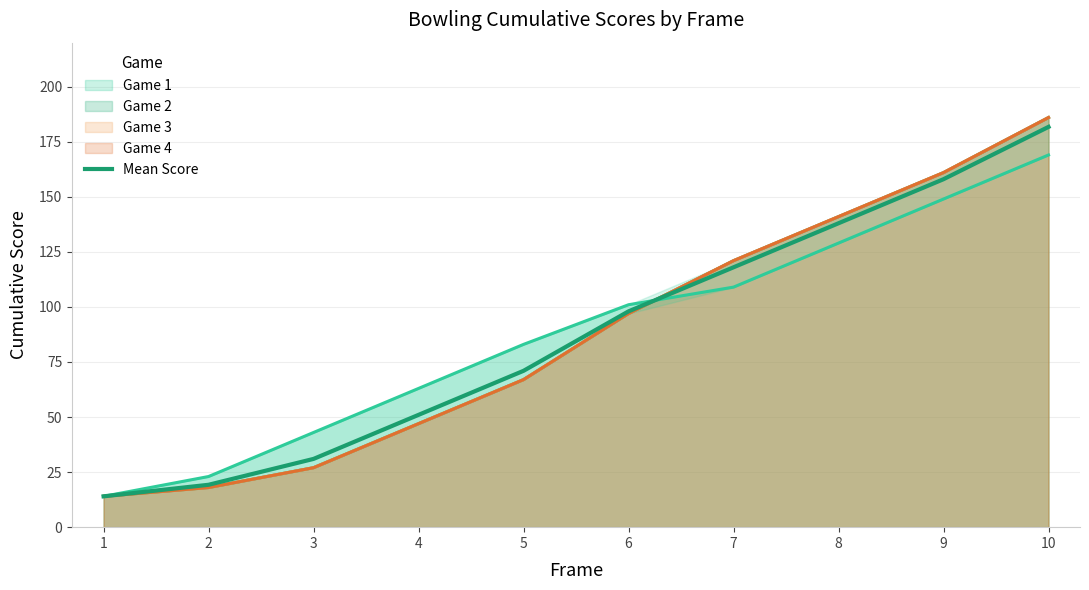

Rank the categories by value from lowest to highest.

1, 2, 3, 4, 5, 6, 7, 8, 9, 10